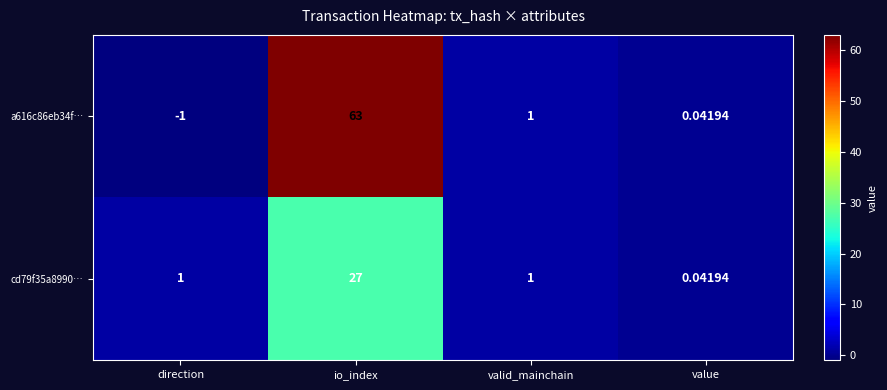

How many data points does each series have?

4